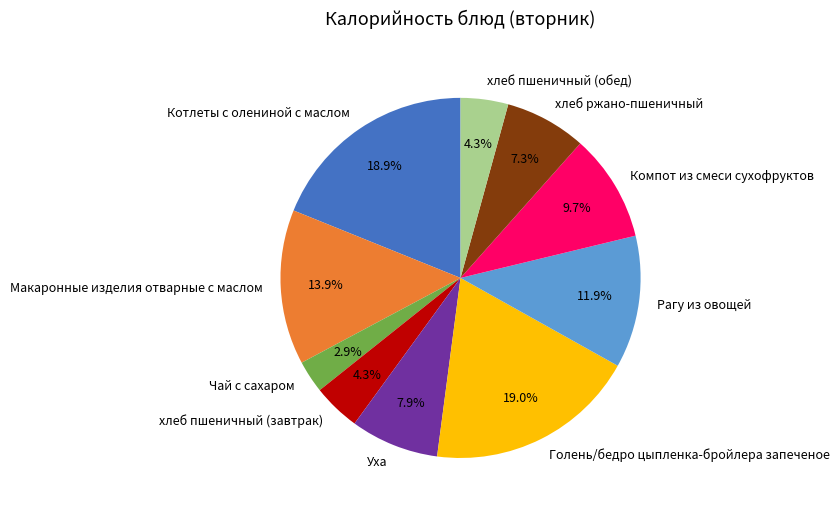

Do Компот из смеси сухофруктов and хлеб пшеничный (завтрак) together represent more than half of the pie?

No